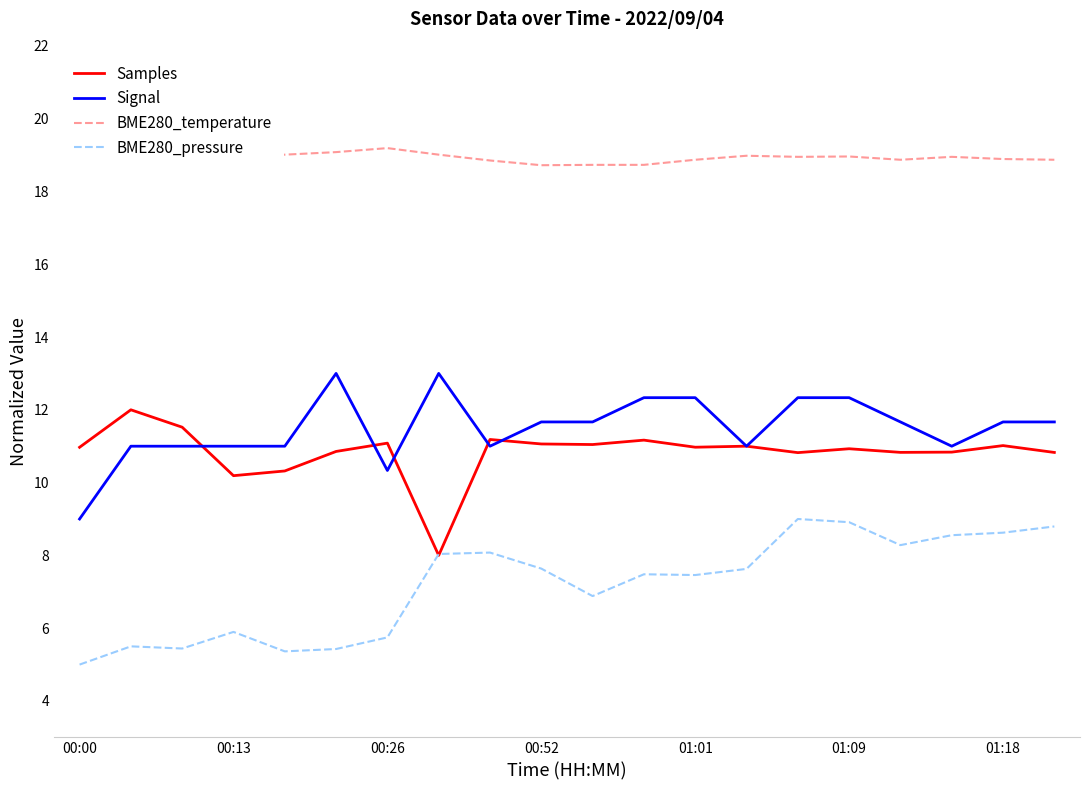

True or false: BME280_pressure and Signal cross at least once.

False